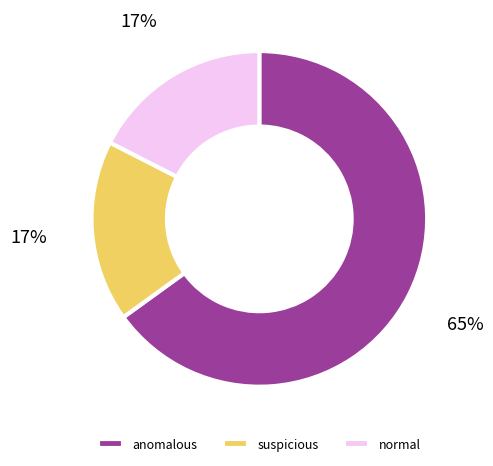

Is it true that normal is 29% of the pie?

False